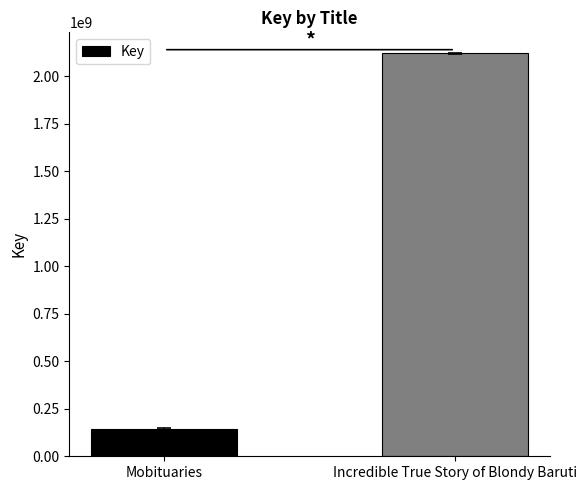

What is the difference between the maximum and minimum values?

1978766266